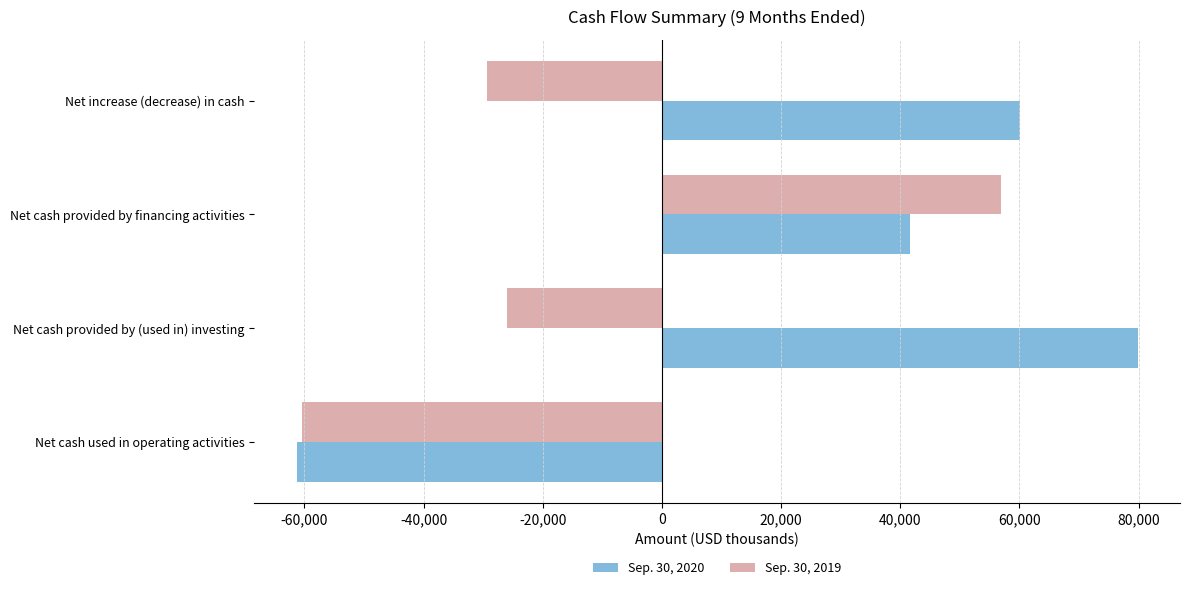

What is the difference between the maximum and second lowest values in the Sep. 30, 2020 series?

38334